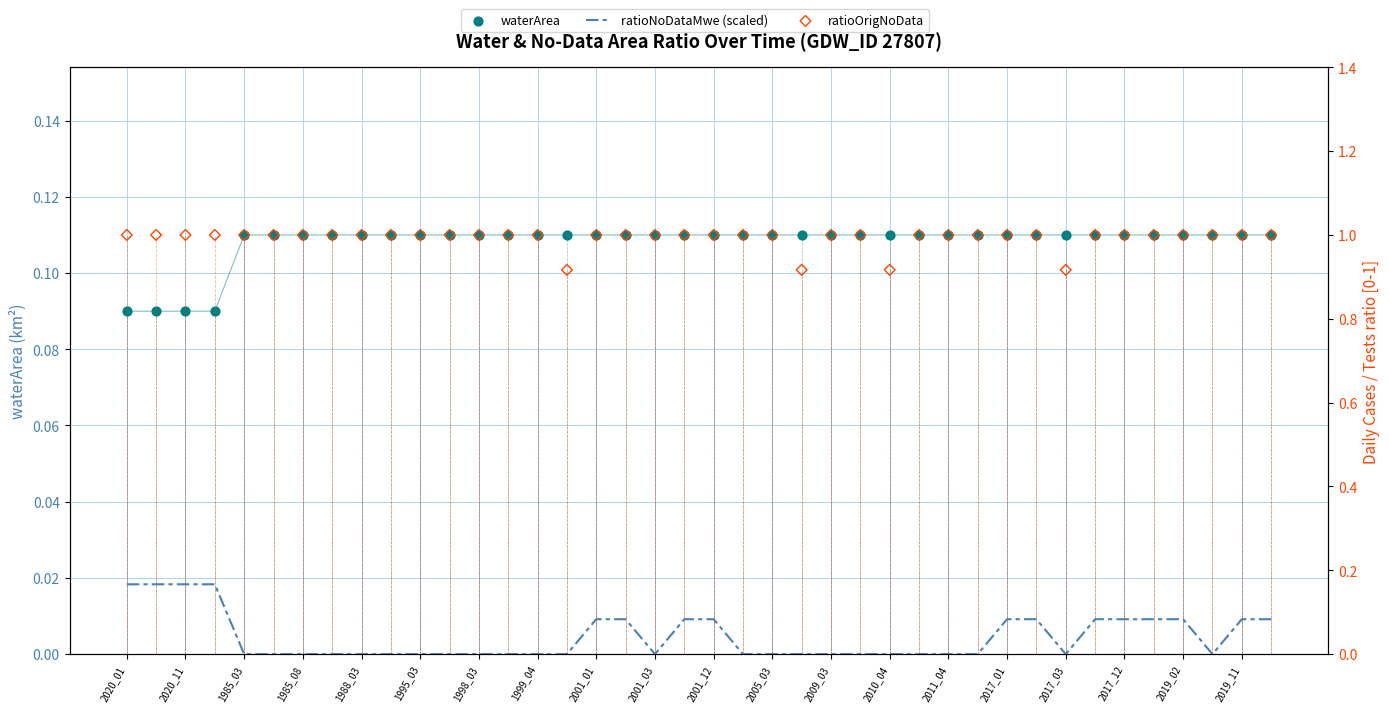

Is the value of ratioNoDataMwe (scaled) at 2017_01 greater than the value of ratioOrigNoData at 2011_04?

No